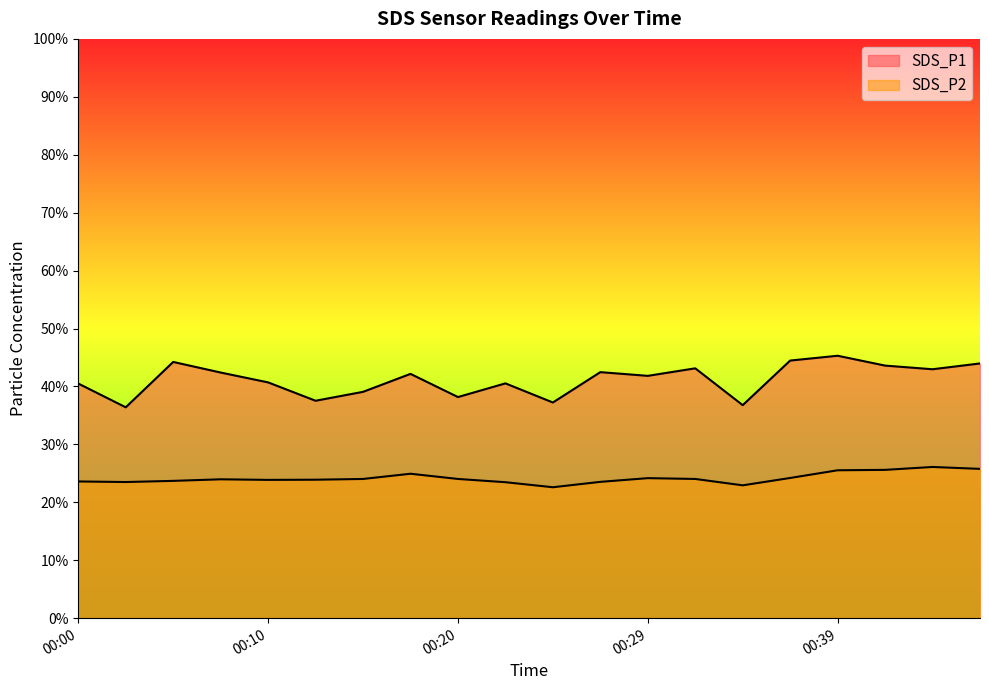

Is it true that SDS_P2 equals 25.6 at 00:42?

True